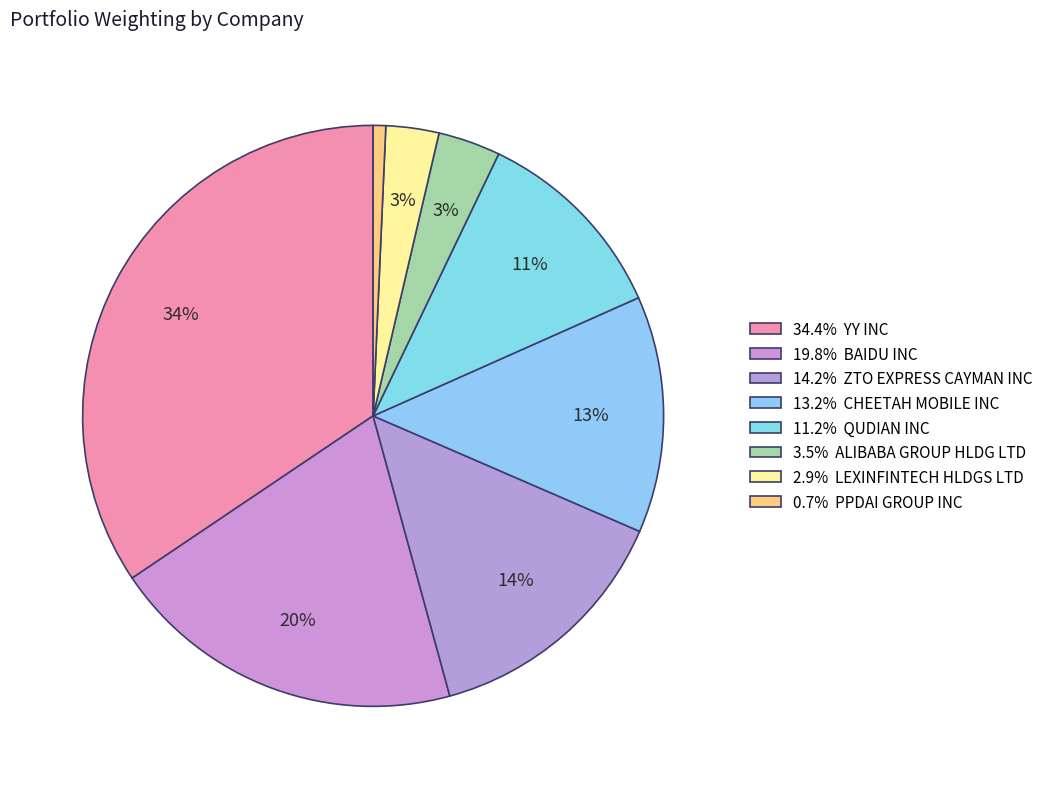

Count the number of slices in the pie.

8